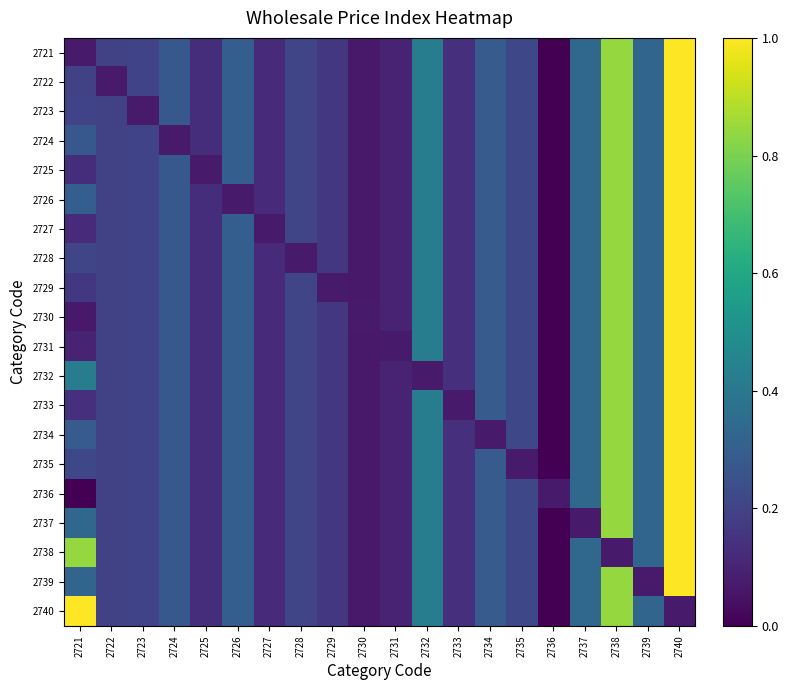

Between 2721 and 2722, which series saw the biggest shift?

2740